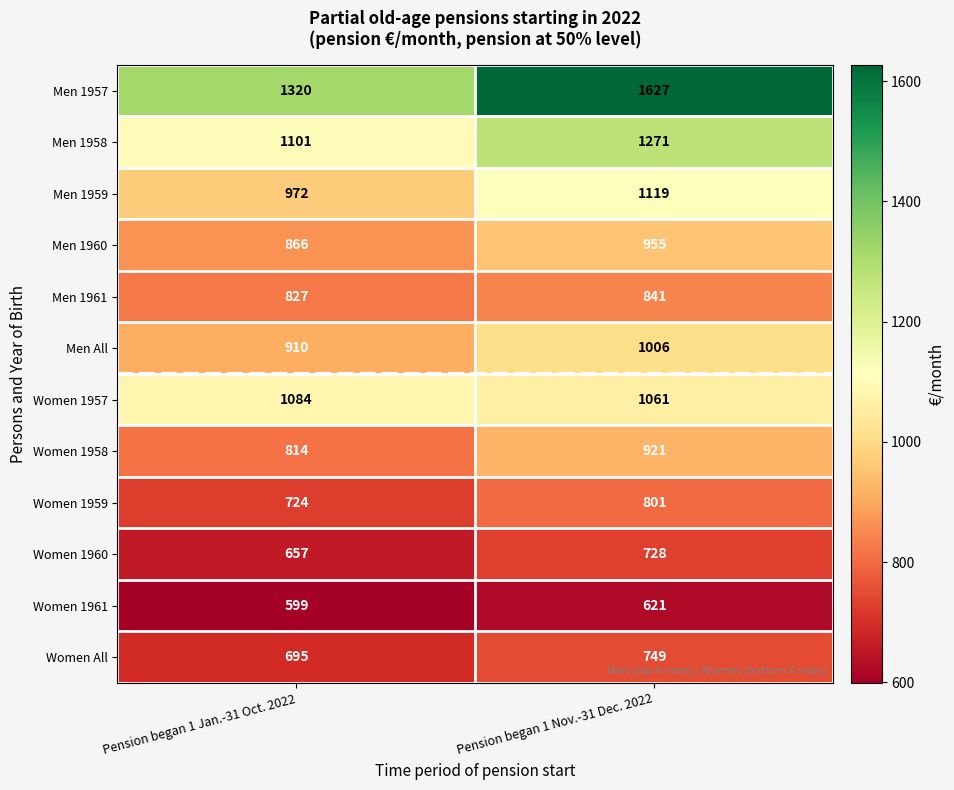

Which series has the largest range (max minus min)?

Men 1957